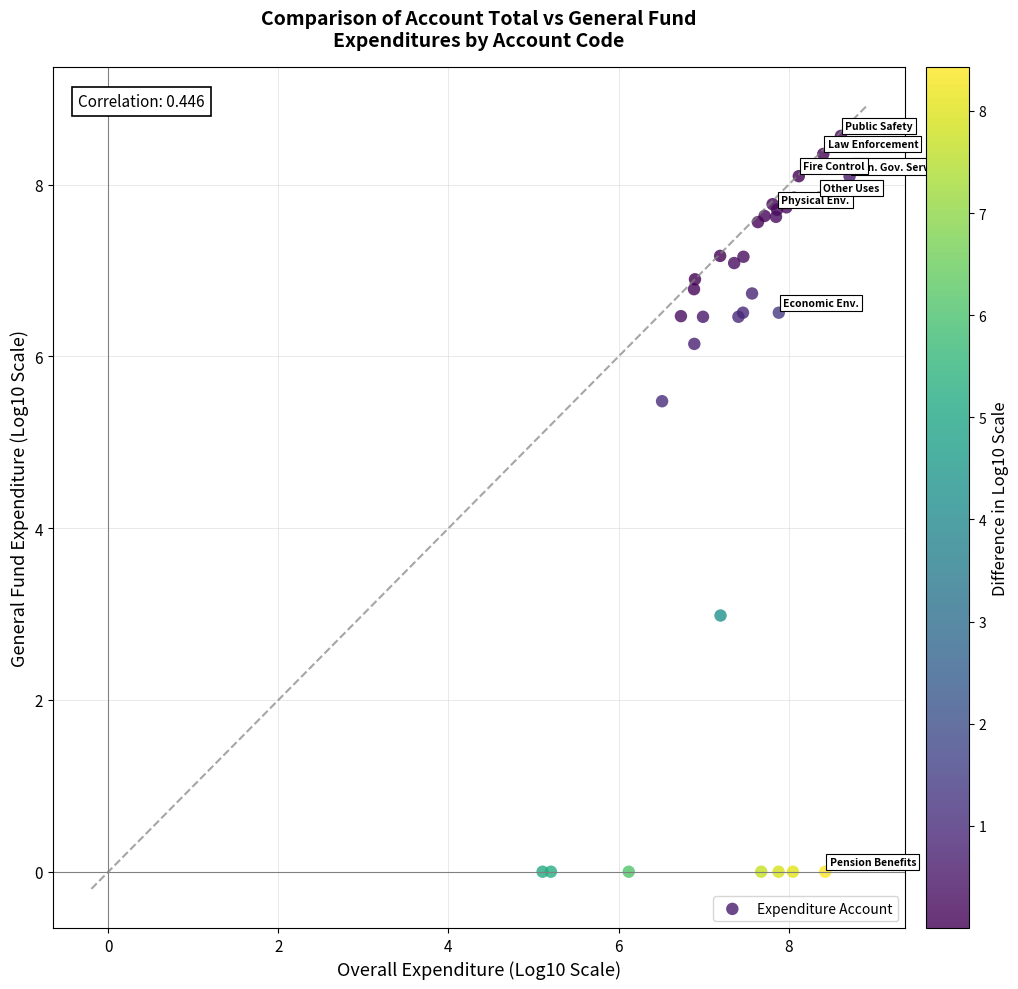

What Y value in the scatter plot is closest to 4?

3.0